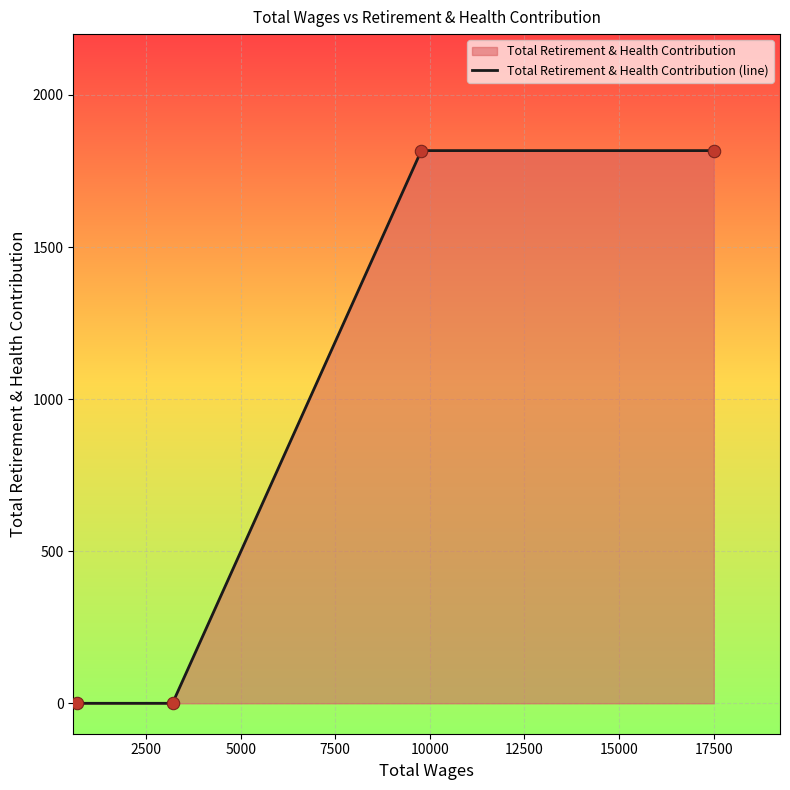

What is the difference between the second highest and minimum values?

1817